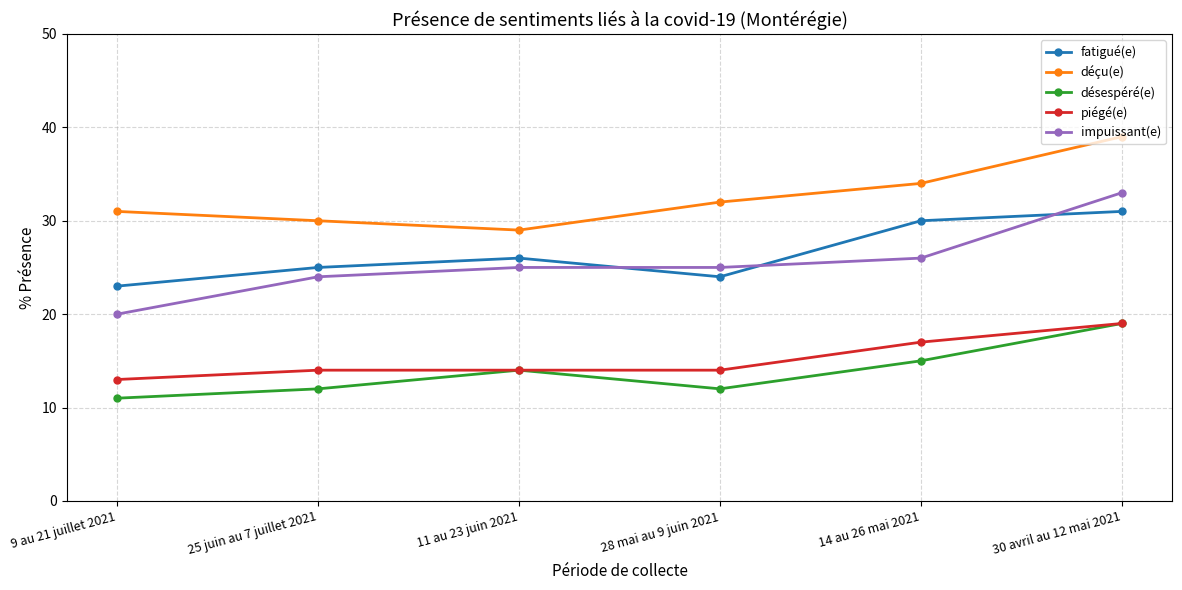

True or false: déçu(e) and désespéré(e) intersect in this chart.

False